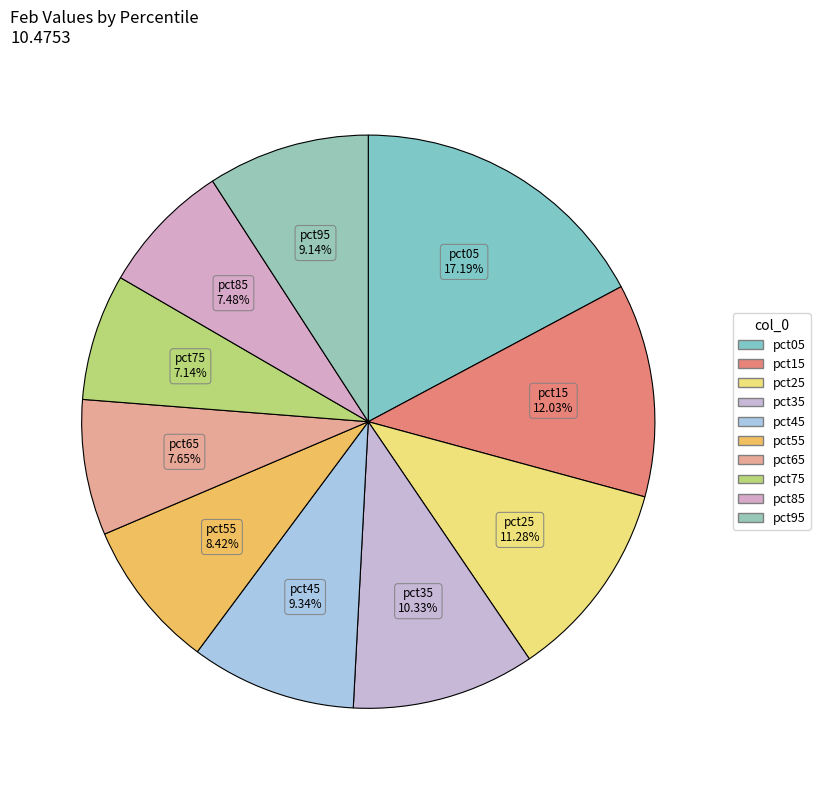

True or false: pct55 accounts for 8% of the total.

True